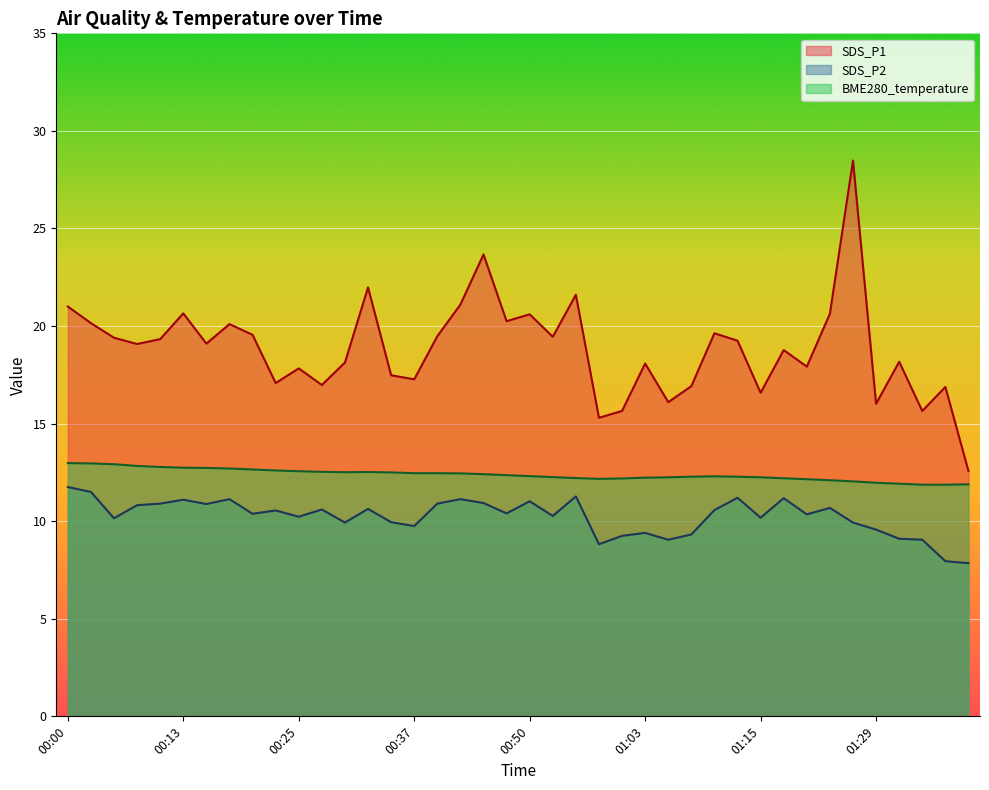

True or false: SDS_P2 has more than 1 interior local peaks.

True